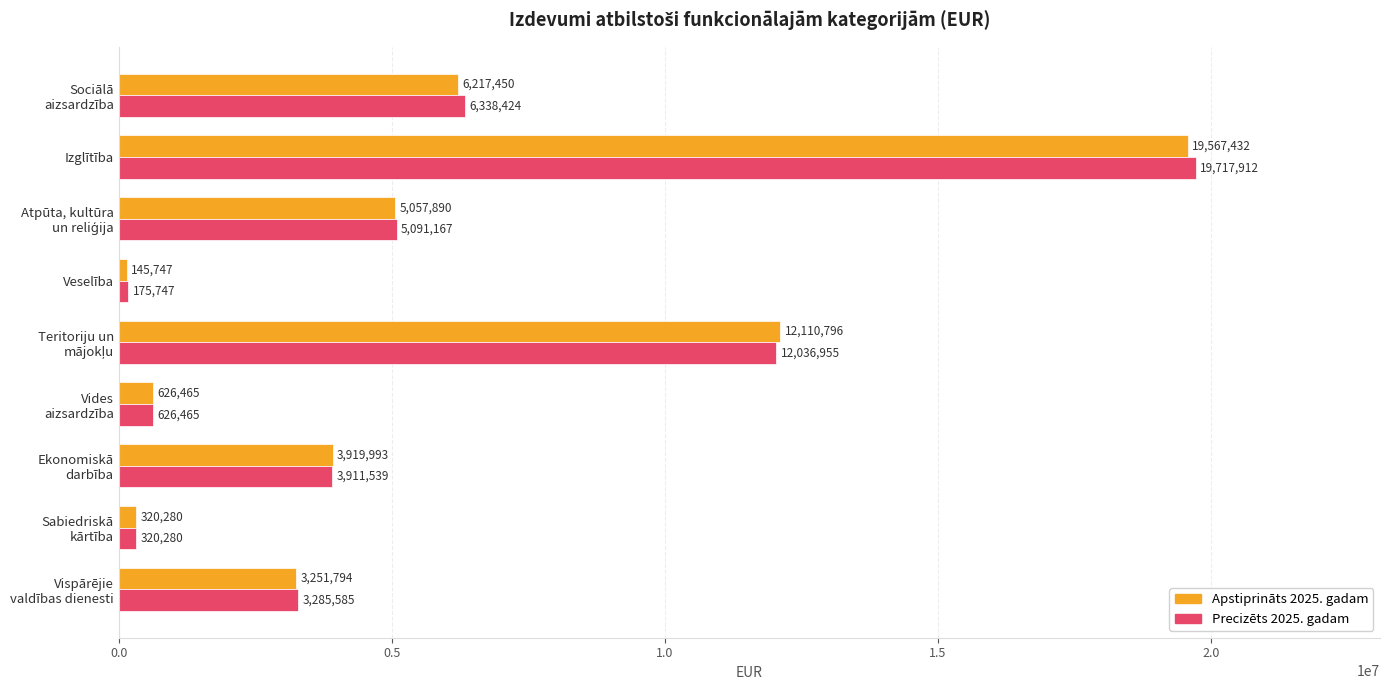

What is the lowest value of the Apstiprināts 2025. gadam series?

145747